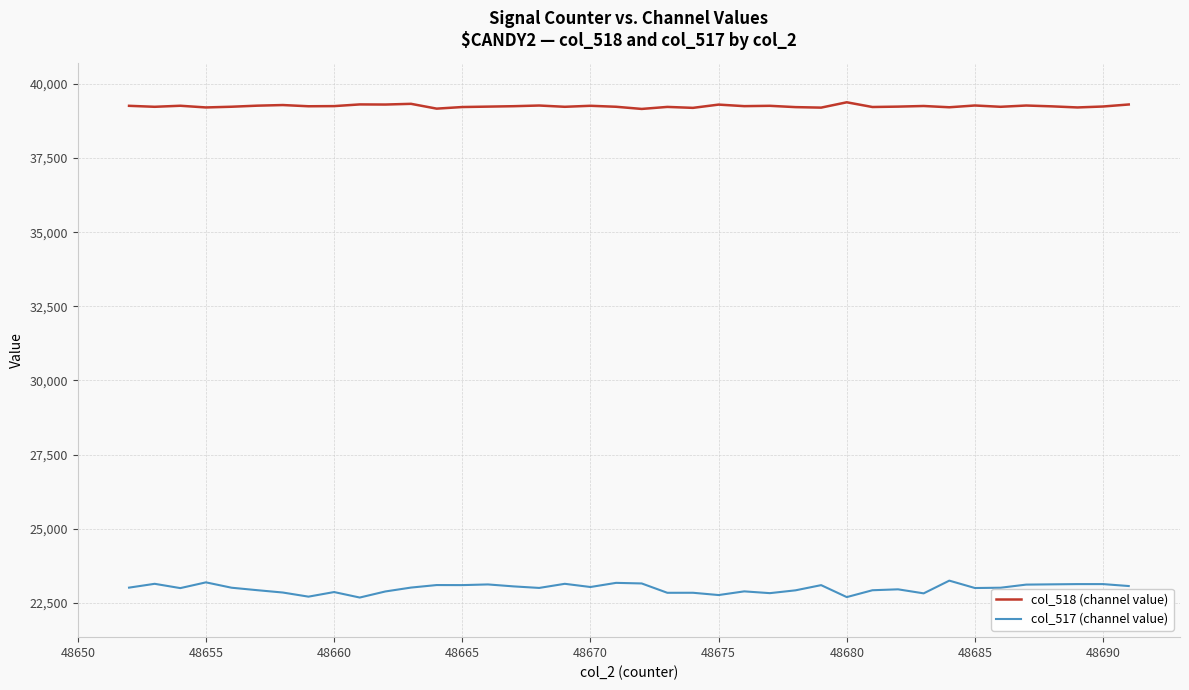

What is the lowest value of the col_518 (channel value) series?

39155